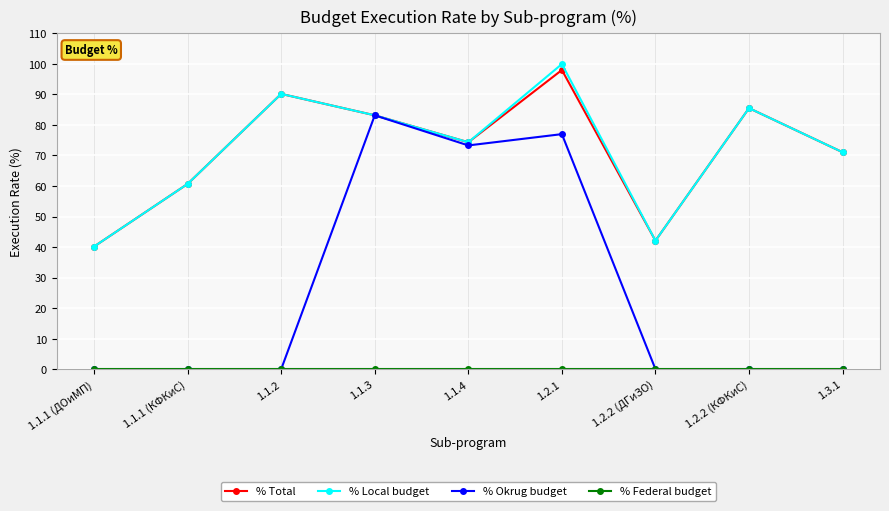

What is the minimum value for % Total?

40.2